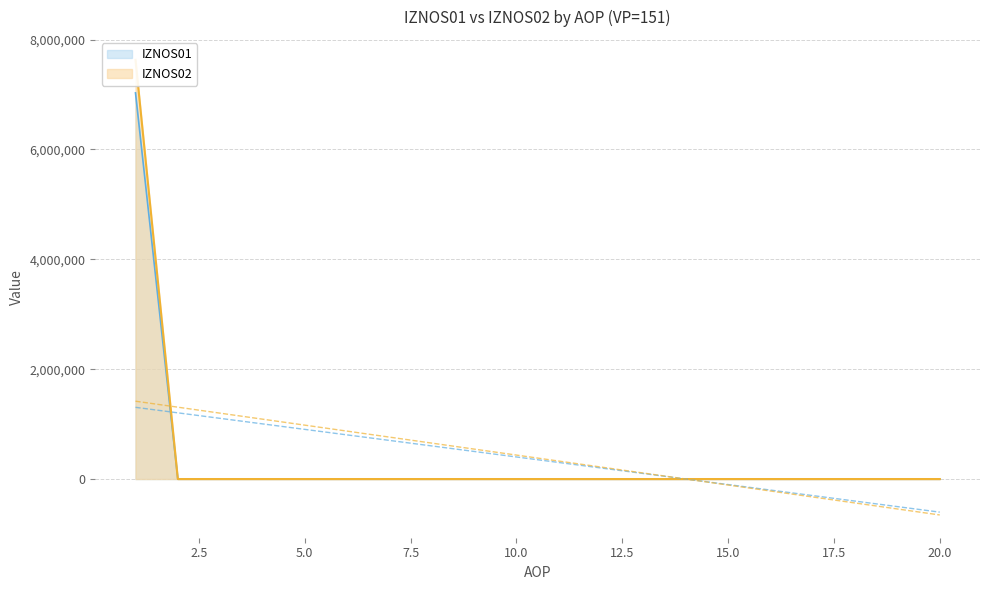

How many series are shown in this chart?

2